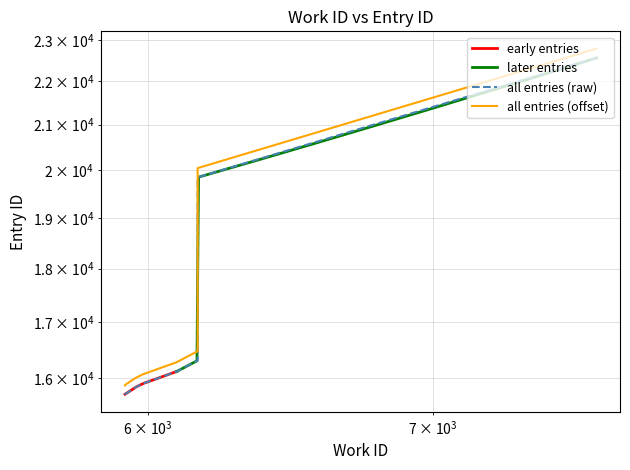

What is the value of the 1st point from the left?

15723